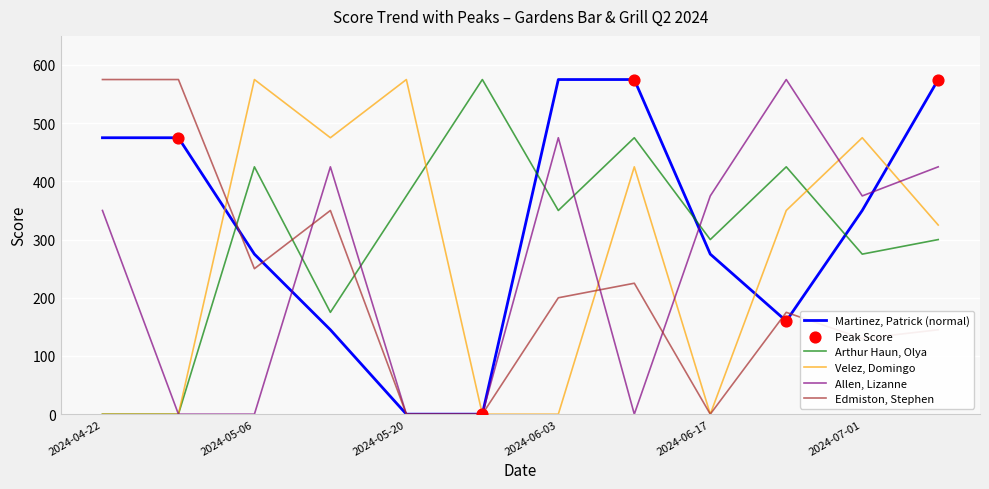

Rank the series by their average value, from highest to lowest.

Martinez, Patrick (normal), Arthur Haun, Olya, Velez, Domingo, Allen, Lizanne, Edmiston, Stephen